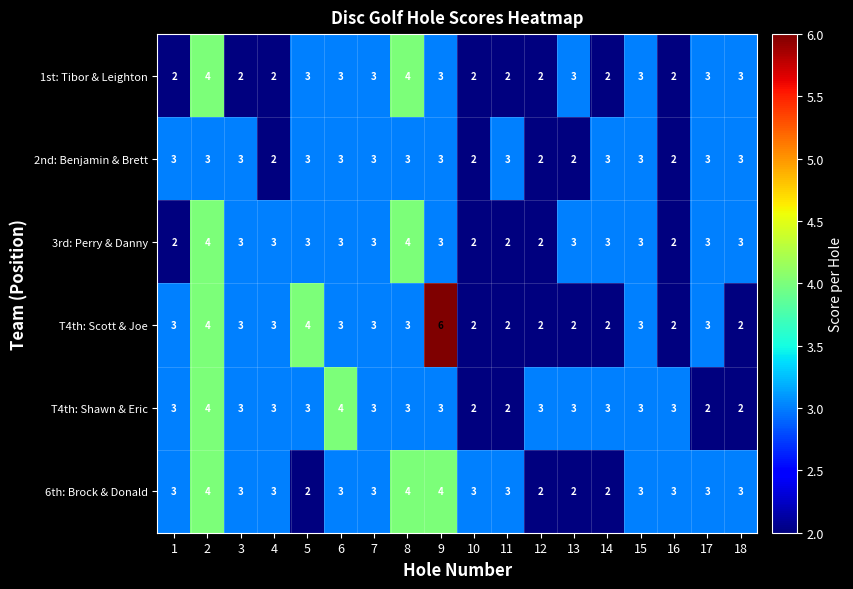

What is the sum of the 2nd: Benjamin & Brett values at 6 and 1?

6